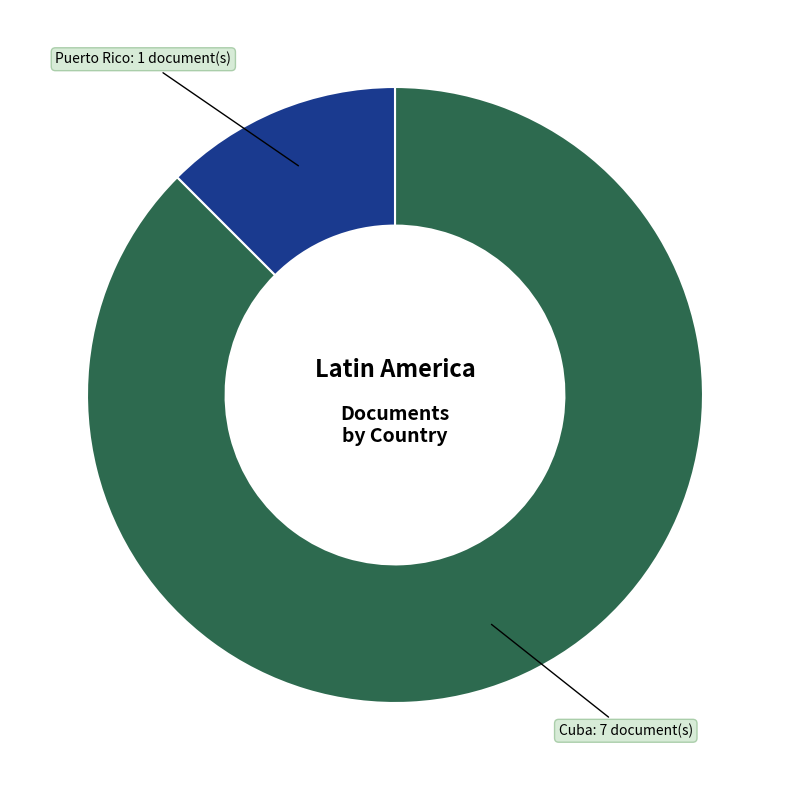

Which slice represents more than half of the pie?

Cuba